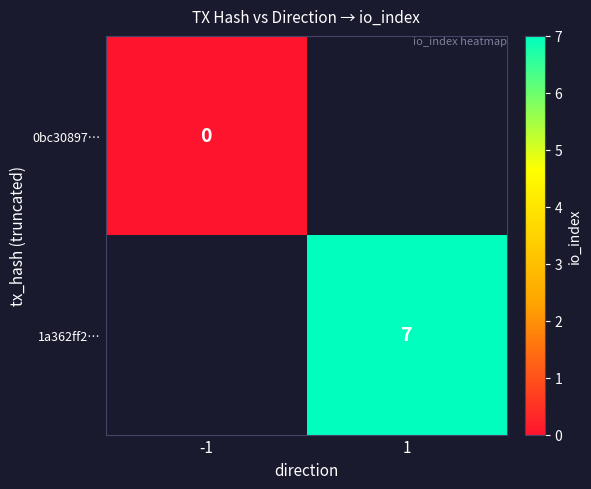

The value of 1a362ff2… at 1 is 3.4. True or false?

False